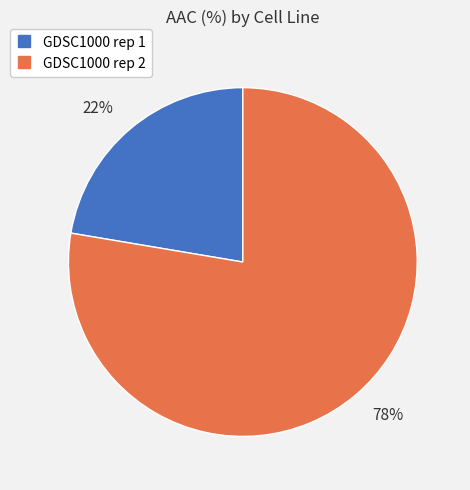

To the nearest percent, what percentage of the pie is GDSC1000 rep 2?

78%